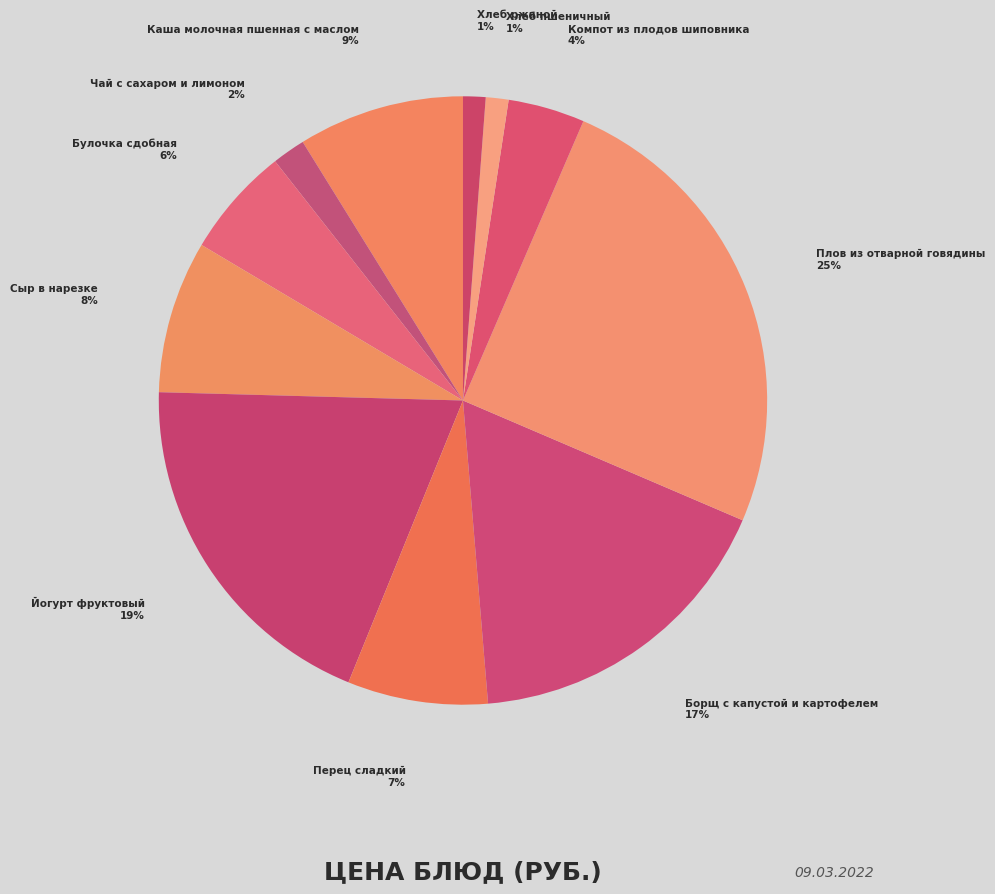

How many slices are in this pie chart?

11